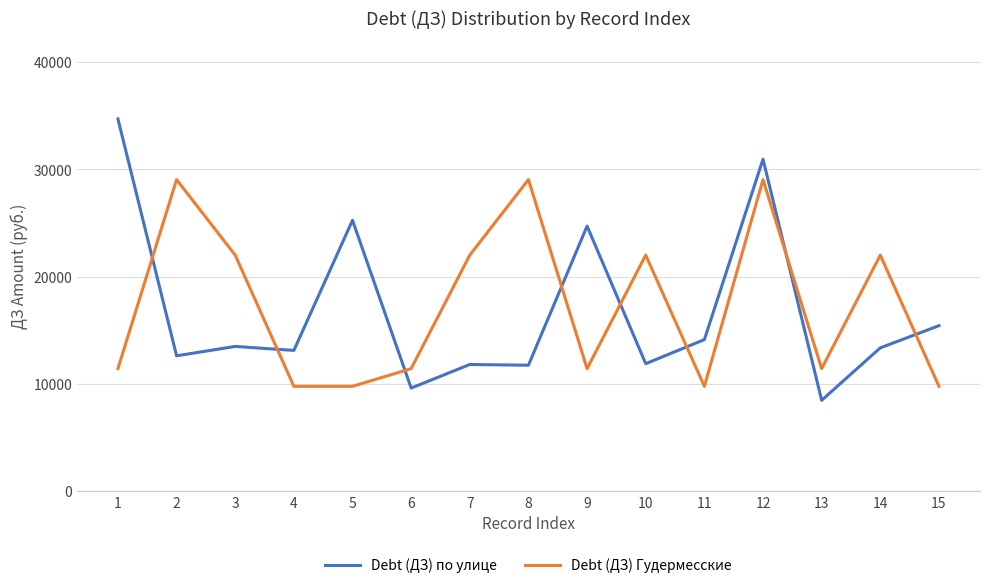

Between 8 and 15, which series saw the biggest shift?

Debt (ДЗ) Гудермесские